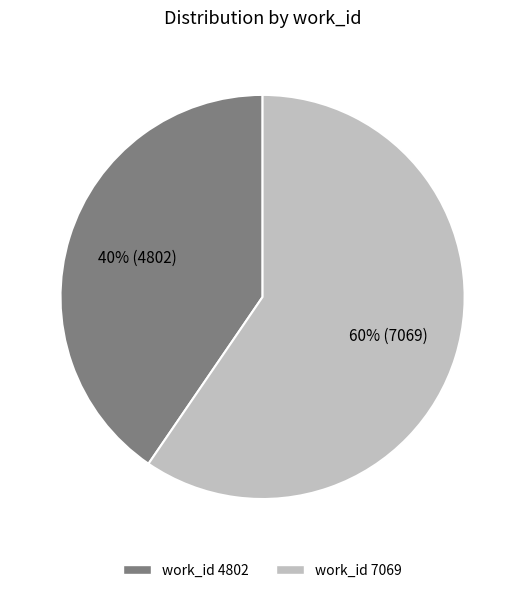

Do work_id 4802 and work_id 7069 together represent more than half of the pie?

Yes